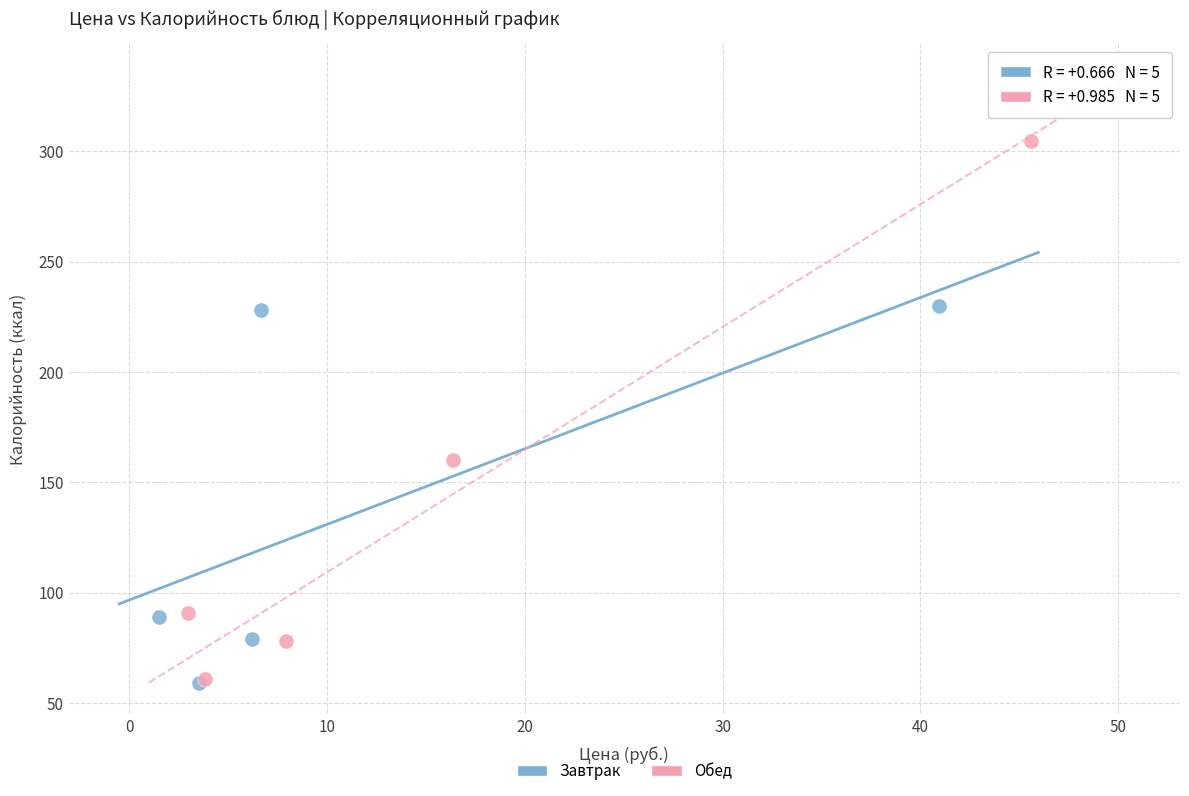

Which series has the largest Y range (max minus min)?

Обед